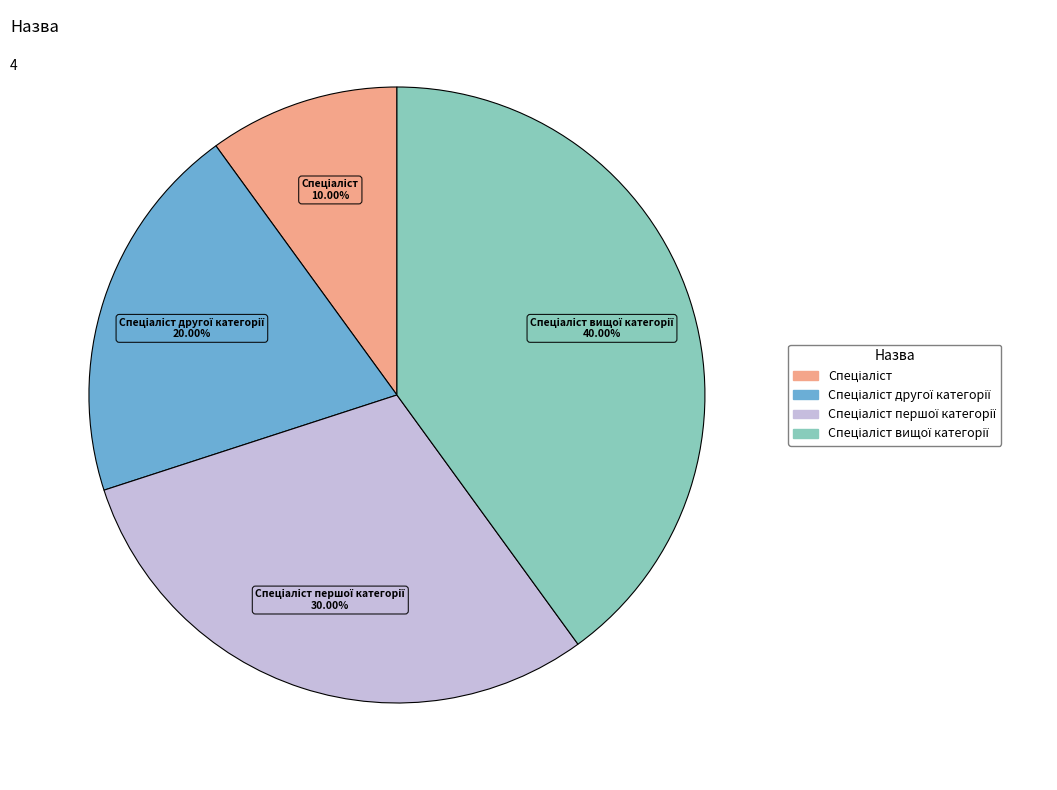

Is there any slice that represents more than half of the pie?

No